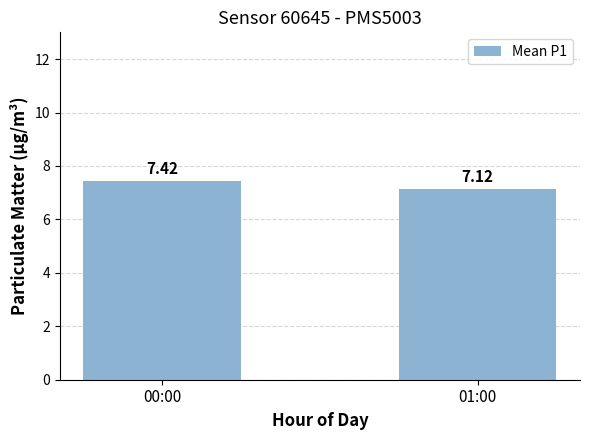

What is the value of the 2nd bar from the left?

7.1